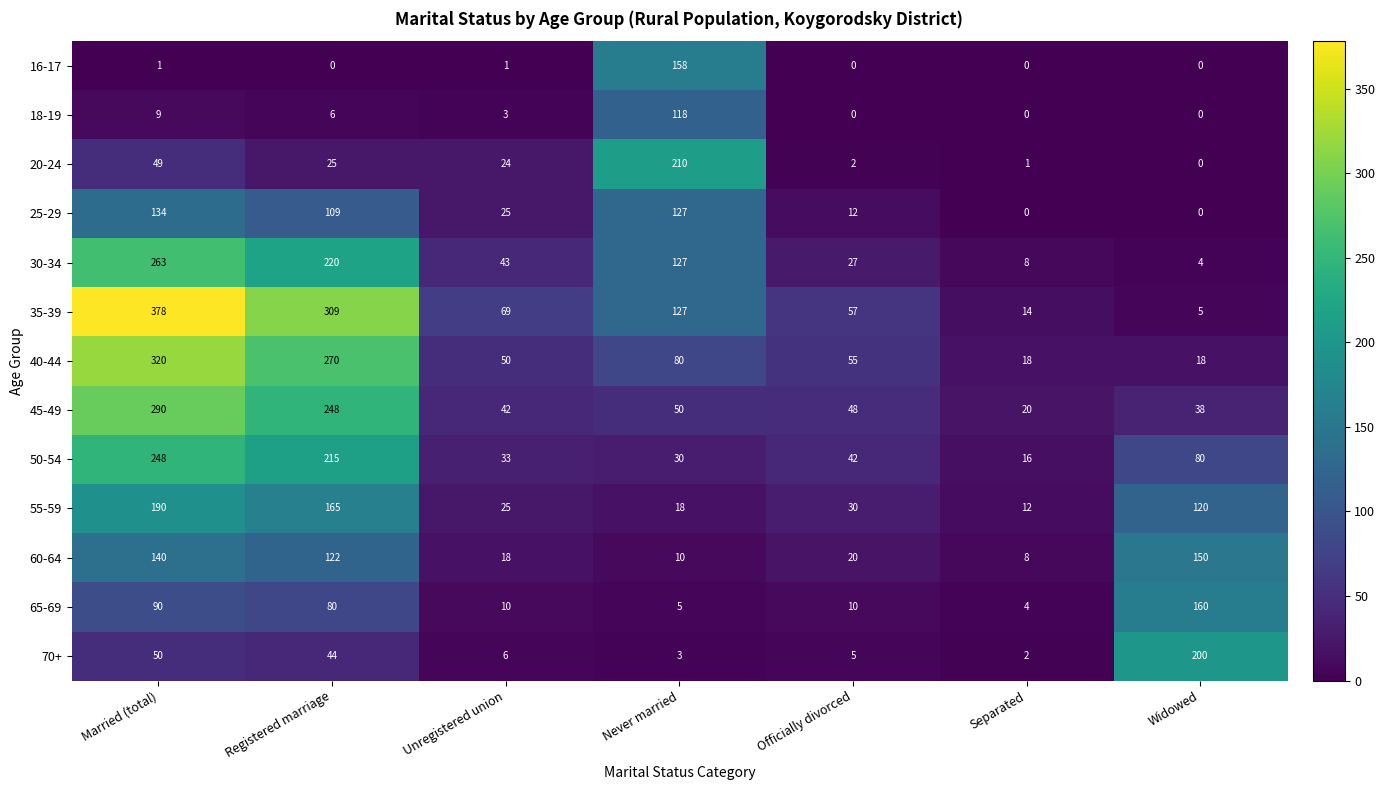

Where is 70+ nearest to the value 101?

Married (total)